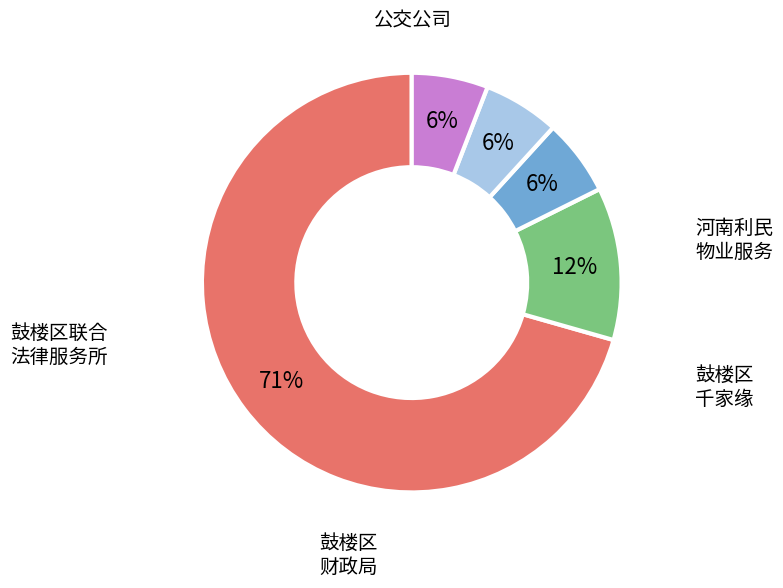

Is there any slice that represents more than half of the pie?

Yes